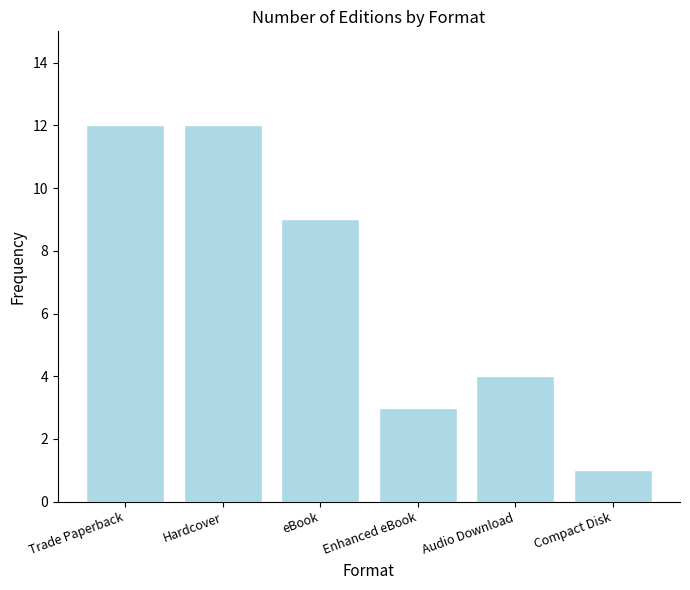

What is the greatest value displayed?

12